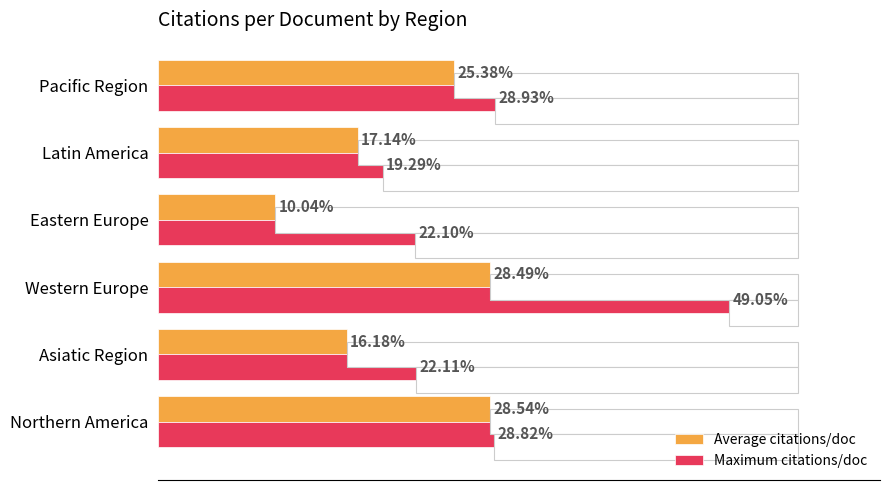

Is it true that Average citations/doc equals 16.2 at Asiatic Region?

True